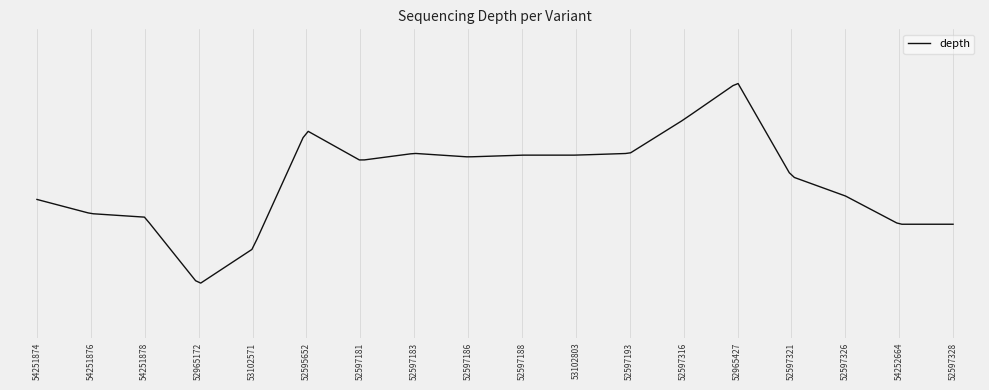

Does the chart have visible grid lines?

Yes